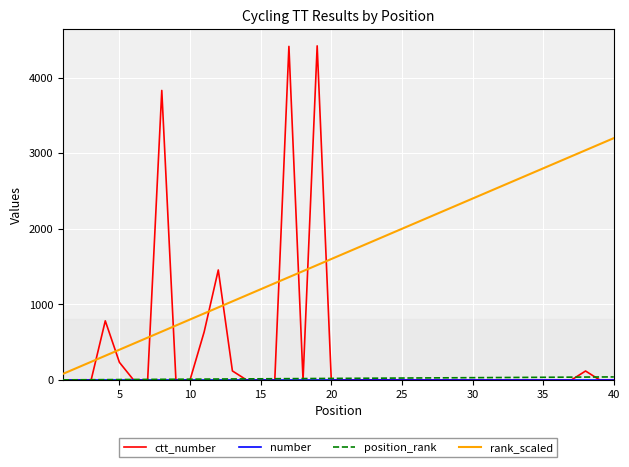

What is the greatest value displayed?

4421